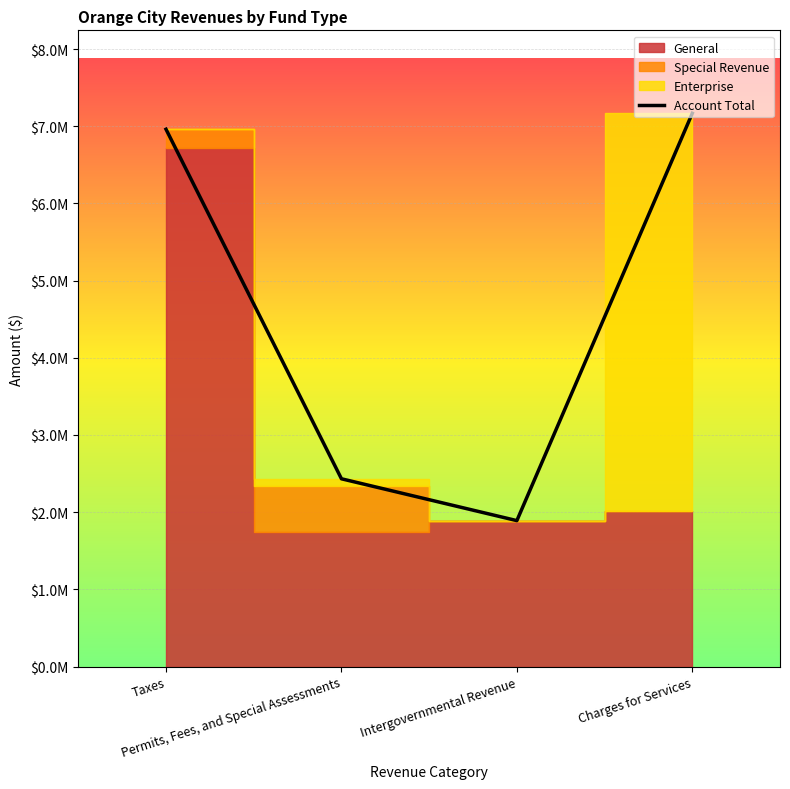

List the labels in order of value, largest first.

Charges for Services, Taxes, Permits, Fees, and Special Assessments, Intergovernmental Revenue